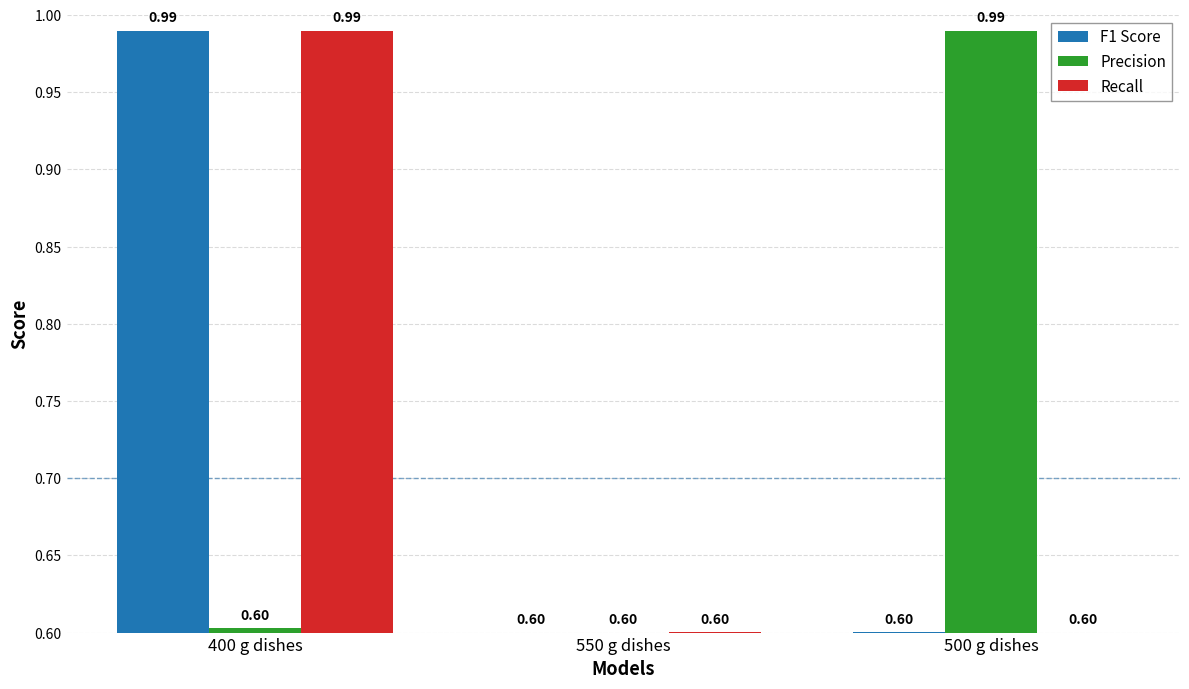

At which category is the sum across all series the highest?

400 g dishes